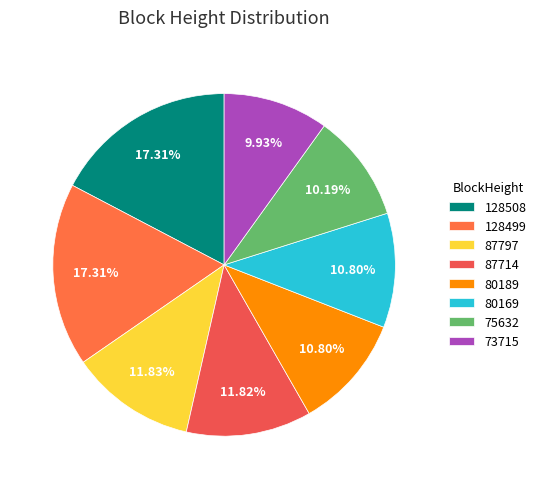

What is the largest slice in the pie chart?

128508